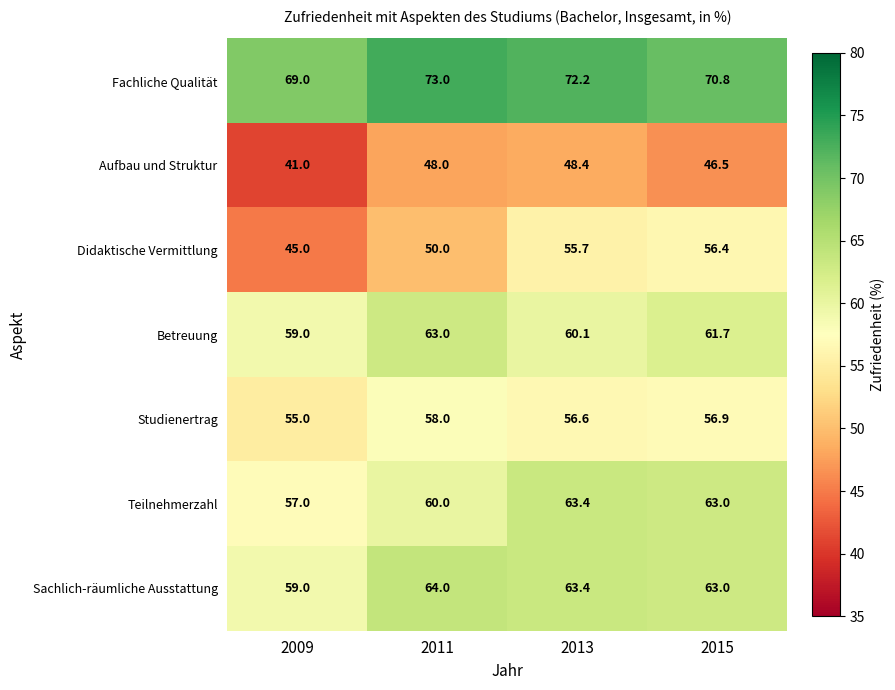

Reading left to right, what are all the values shown in this chart?

Fachliche Qualität: 2009=69.0	2011=73.0	2013=72.2	2015=70.8
Aufbau und Struktur: 2009=41.0	2011=48.0	2013=48.4	2015=46.5
Didaktische Vermittlung: 2009=45.0	2011=50.0	2013=55.7	2015=56.4
Betreuung: 2009=59.0	2011=63.0	2013=60.1	2015=61.7
Studienertrag: 2009=55.0	2011=58.0	2013=56.6	2015=56.9
Teilnehmerzahl: 2009=57.0	2011=60.0	2013=63.4	2015=63.0
Sachlich-räumliche Ausstattung: 2009=59.0	2011=64.0	2013=63.4	2015=63.0